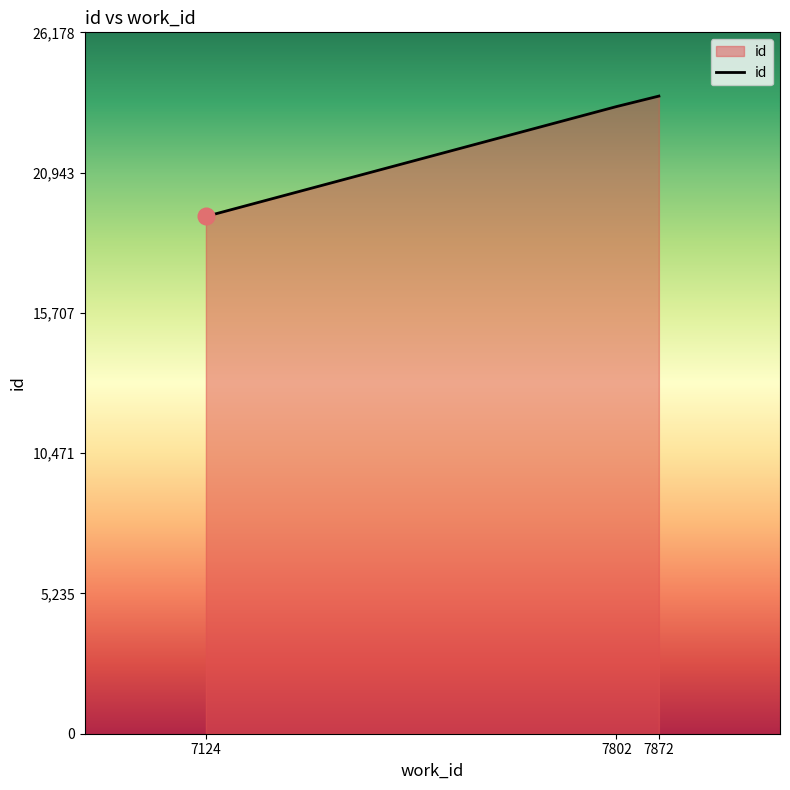

Which label corresponds to the smallest value in the chart?

7124